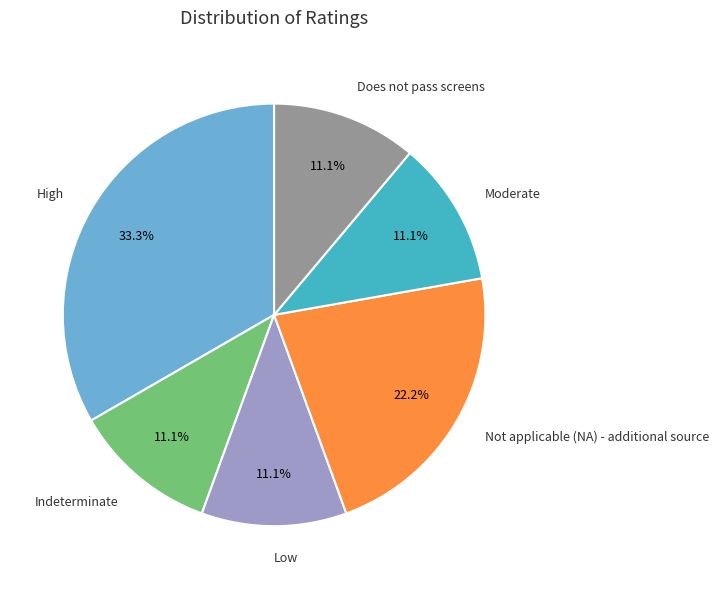

What is the largest slice in the pie chart?

High